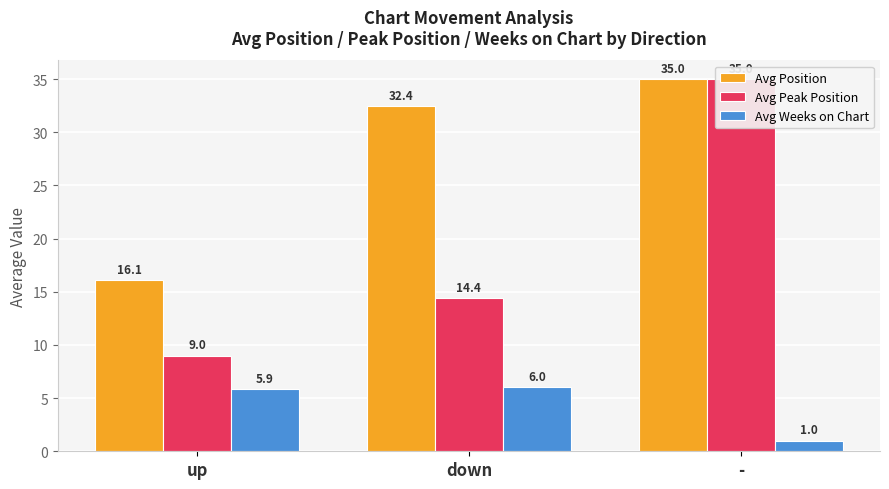

At which category is the sum across all series the highest?

-